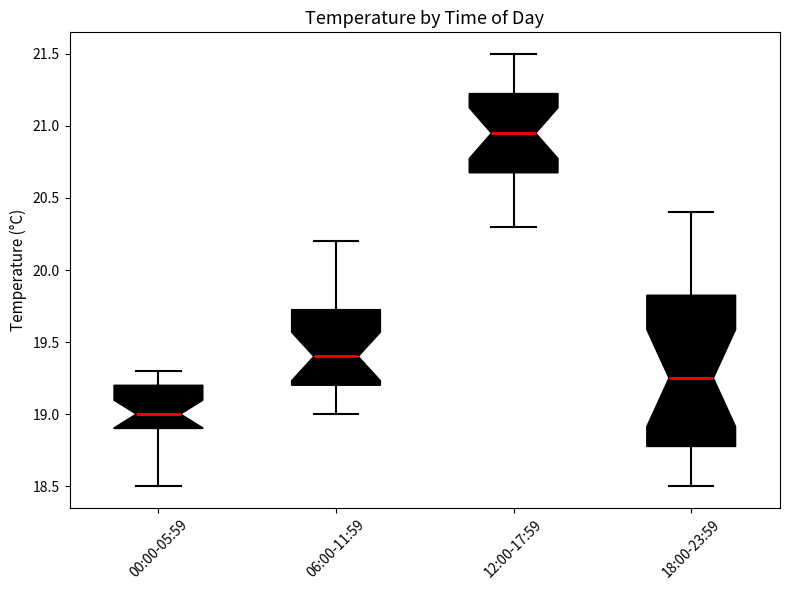

Which box is the tallest, from its lower edge to its upper edge?

18:00-23:59